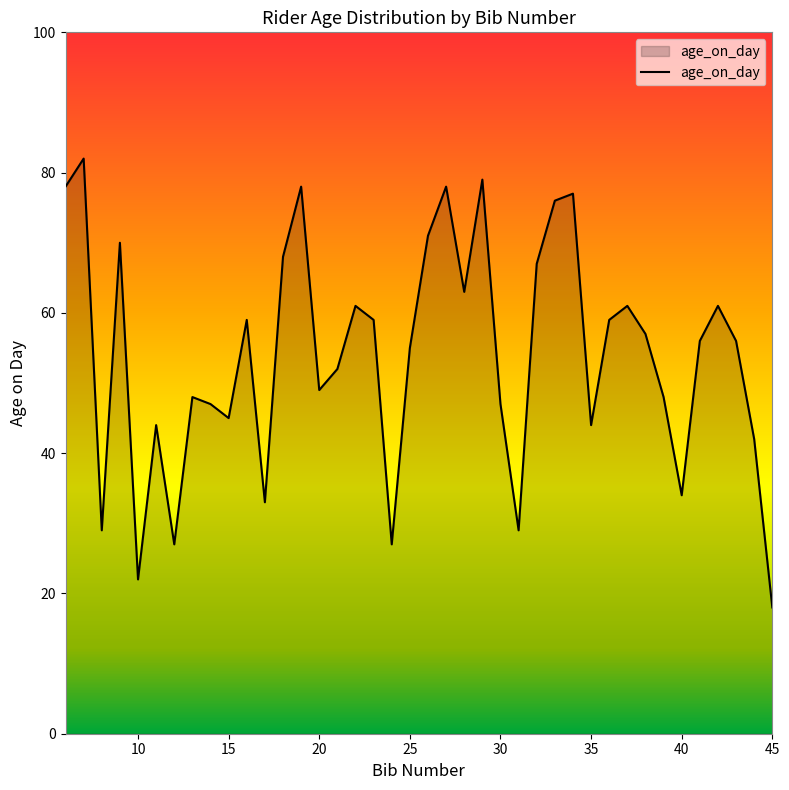

Reading left to right, extract all data points from this chart.

78	82	29	70	22	44	27	48	47	45	59	33	68	78	49	52	61	59	27	55	71	78	63	79	47	29	67	76	77	44	59	61	57	48	34	56	61	56	42	18